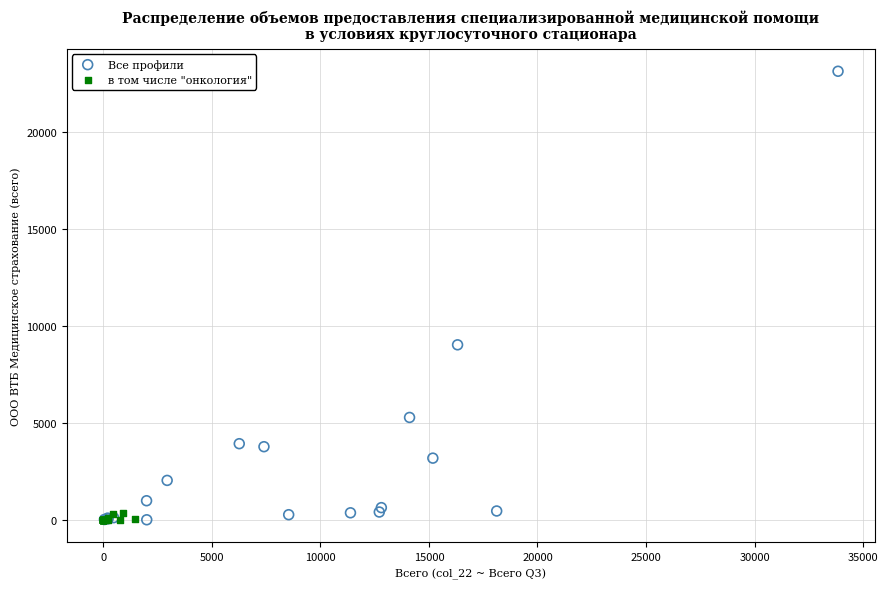

Which series has the largest Y range (max minus min)?

Все профили